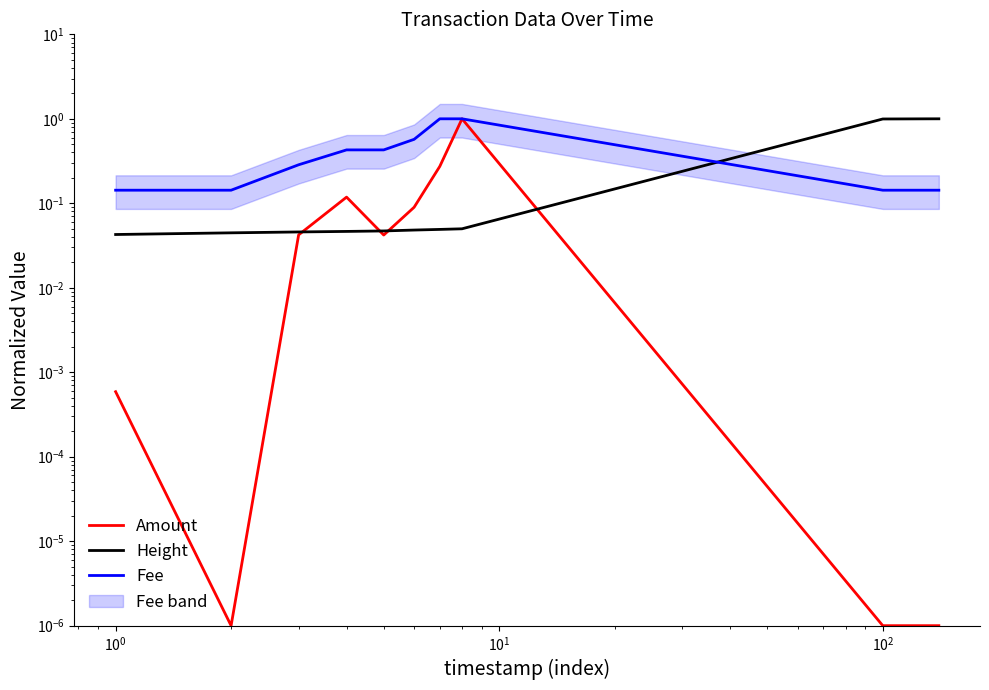

True or false: Height has more than 2 points higher than both neighbors.

False